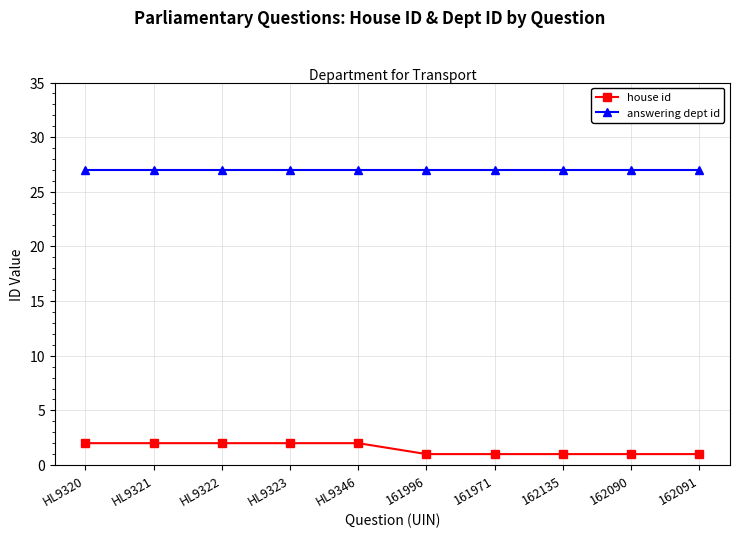

Reading left to right, list all the values displayed in this chart.

house id: HL9320=2	HL9321=2	HL9322=2	HL9323=2	HL9346=2	161996=1	161971=1	162135=1	162090=1	162091=1
answering dept id: HL9320=27	HL9321=27	HL9322=27	HL9323=27	HL9346=27	161996=27	161971=27	162135=27	162090=27	162091=27